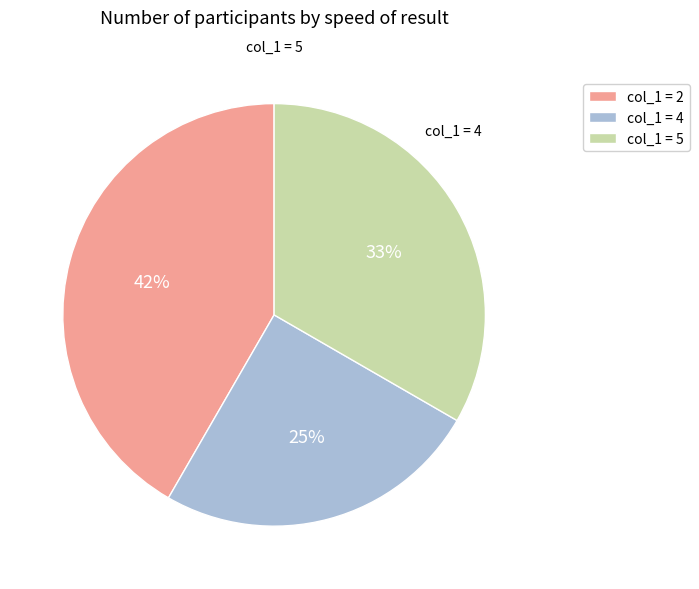

Which category has the biggest portion of the pie?

col_1 = 2